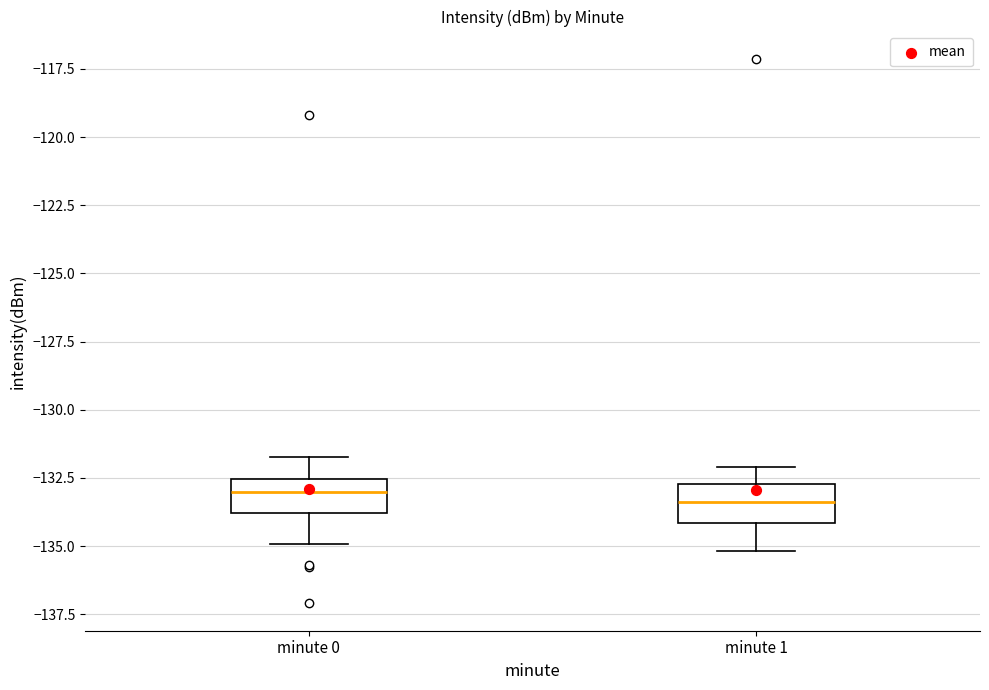

Where does the median line of the box for minute 1 sit on the y-axis? The values are not printed on the chart, so give them approximately, as read against the axis.

-133.5